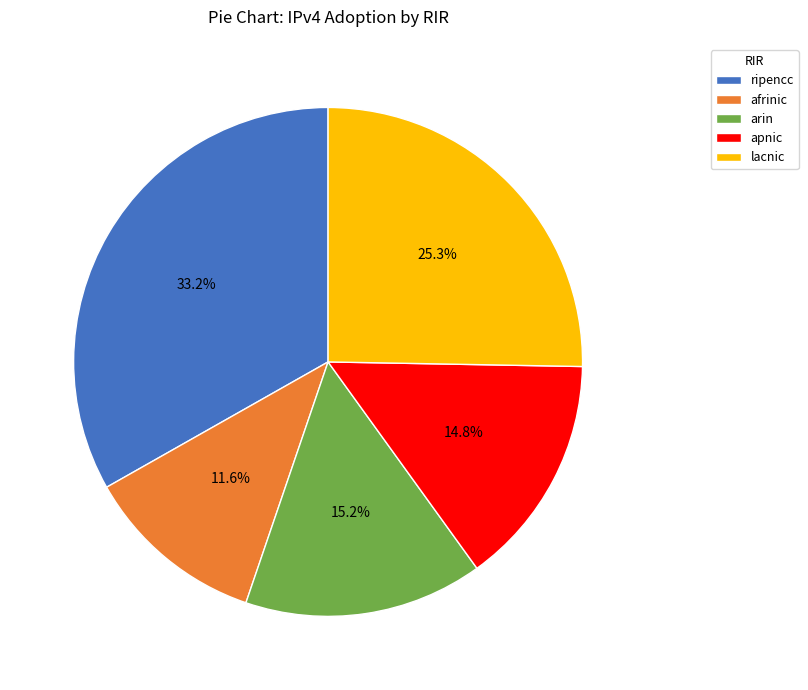

To the nearest percent, what percentage of the pie is lacnic?

25%